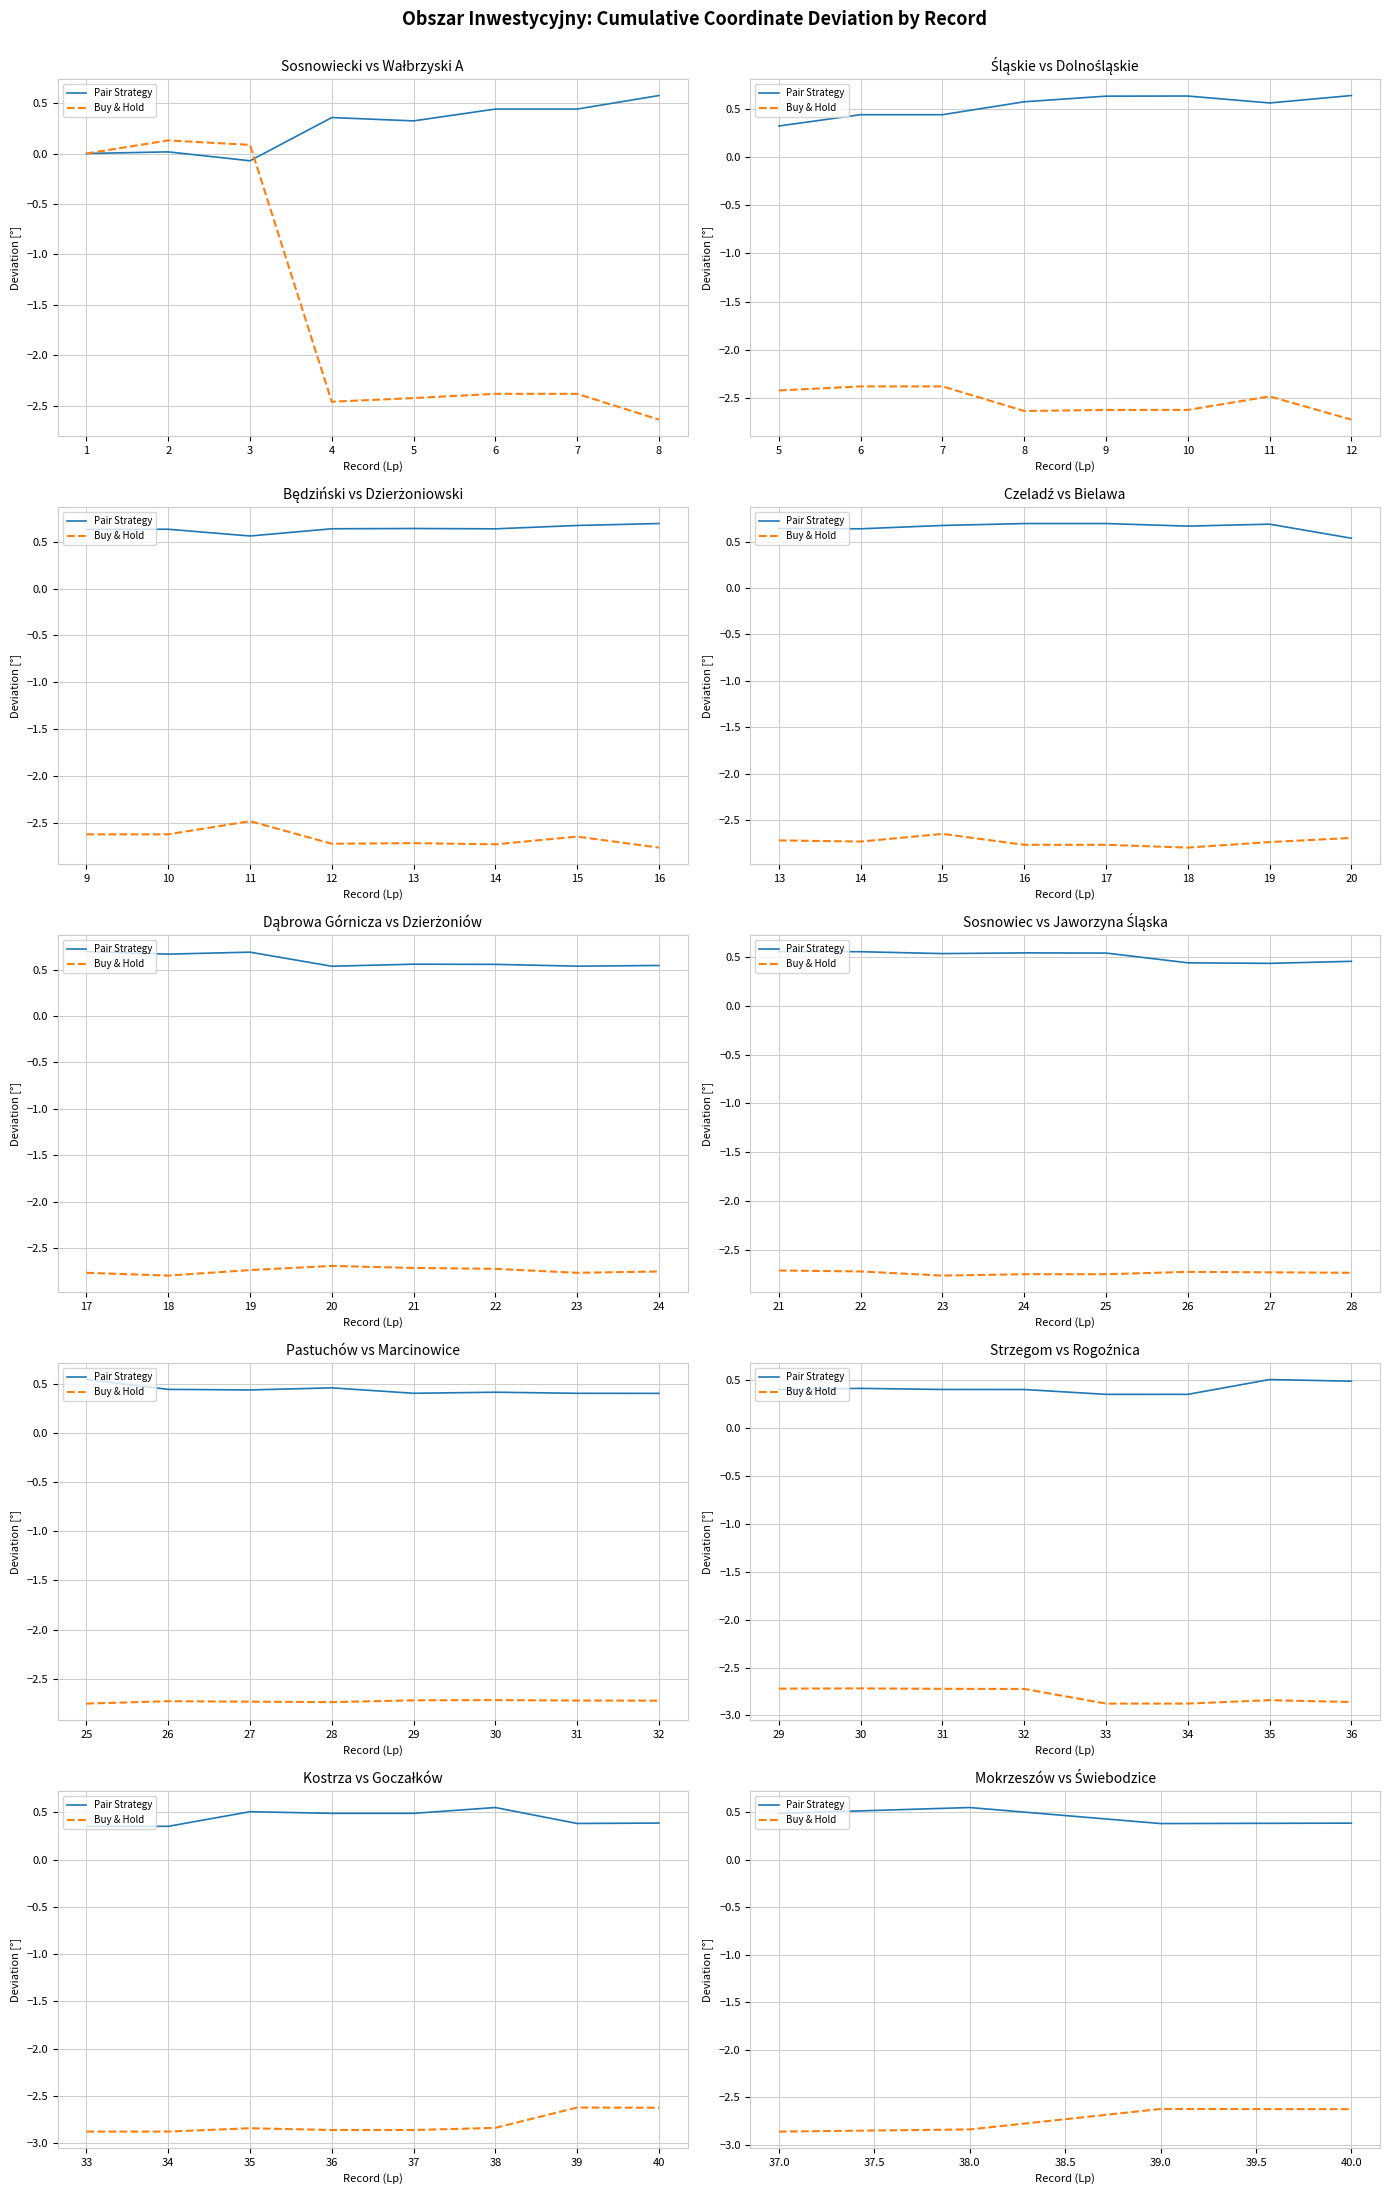

How many categories are shown in the chart?

4